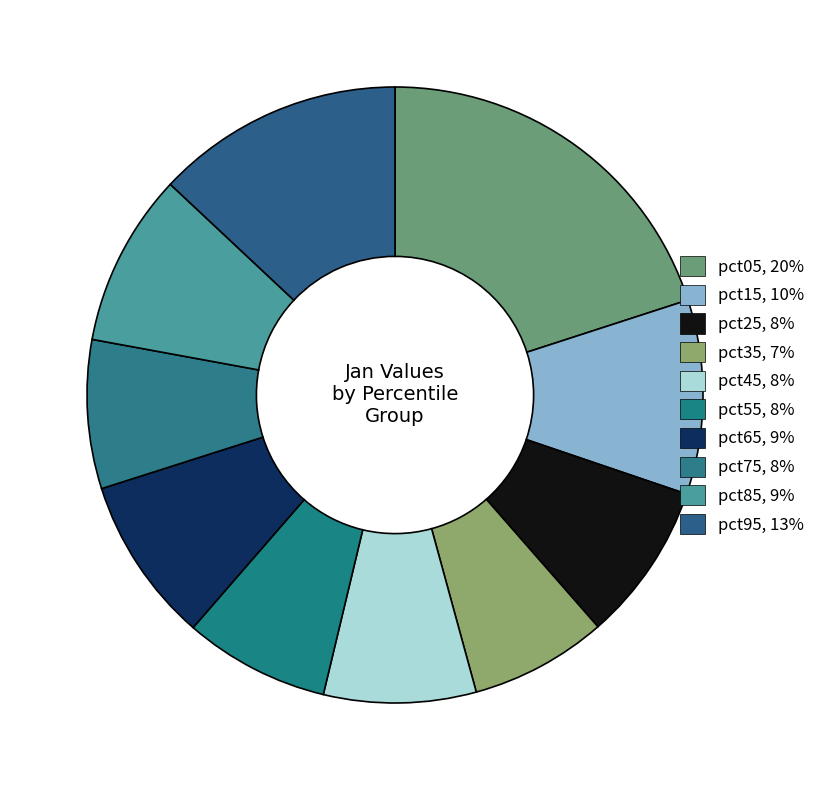

What is the smallest slice in the pie chart?

pct35